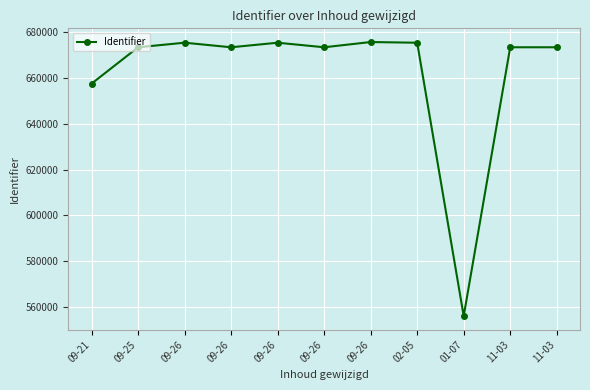

How many data points are less than 673354?

5